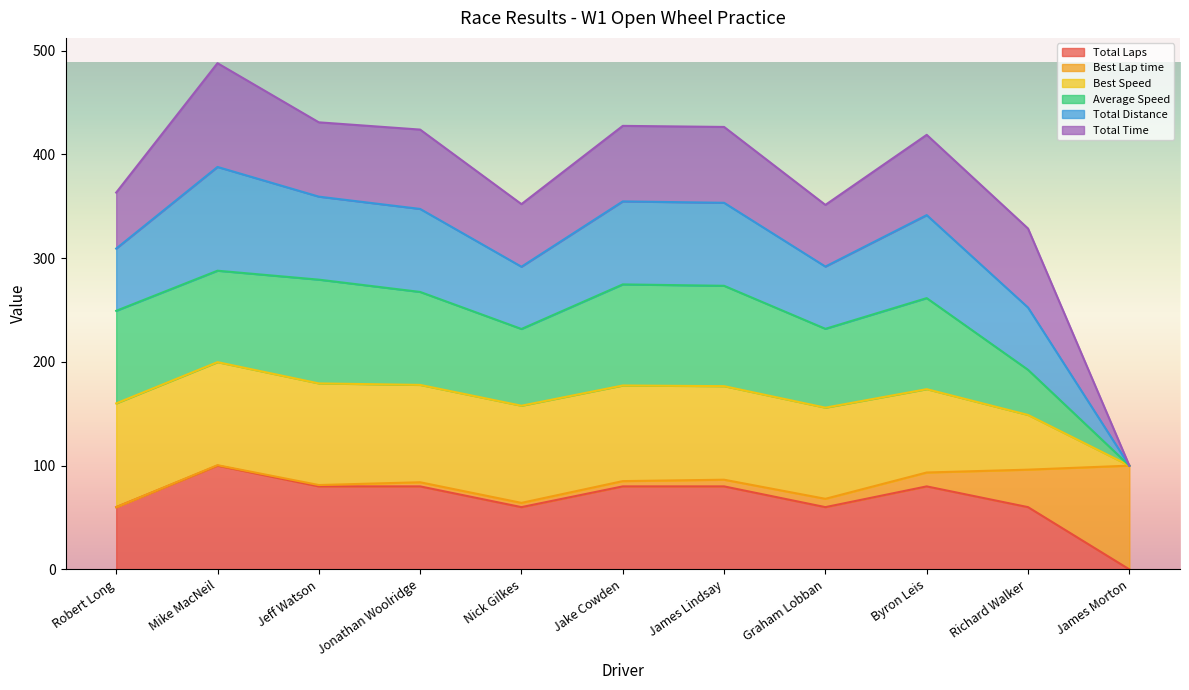

How many data points in Average Speed are less than 261?

5